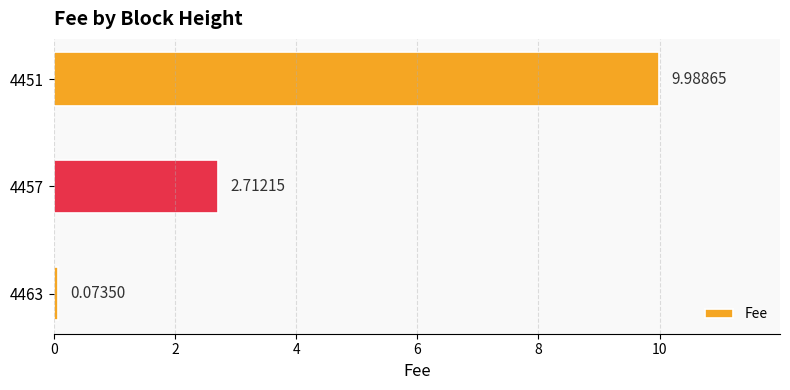

List the labels in order of value, smallest first.

4463, 4457, 4451